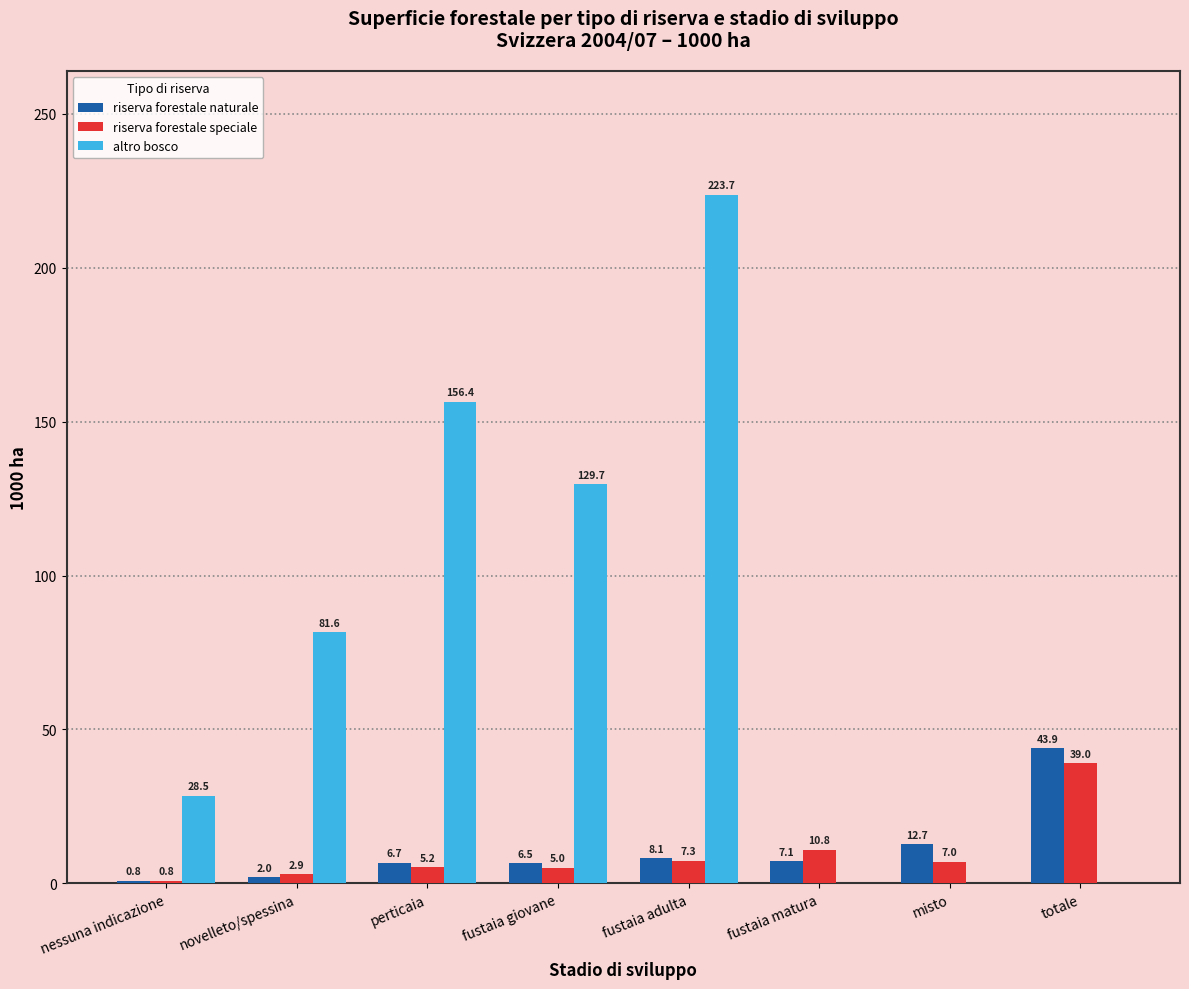

Reading left to right, transcribe all the data shown in this chart.

riserva forestale naturale: nessuna indicazione=0.8	novelleto/spessina=2.0	perticaia=6.7	fustaia giovane=6.5	fustaia adulta=8.1	fustaia matura=7.1	misto=12.7	totale=43.9
riserva forestale speciale: nessuna indicazione=0.8	novelleto/spessina=2.9	perticaia=5.2	fustaia giovane=5.0	fustaia adulta=7.3	fustaia matura=10.8	misto=7.0	totale=39.0
altro bosco: nessuna indicazione=28.5	novelleto/spessina=81.6	perticaia=156.4	fustaia giovane=129.7	fustaia adulta=223.7	fustaia matura=0.0	misto=0.0	totale=0.0